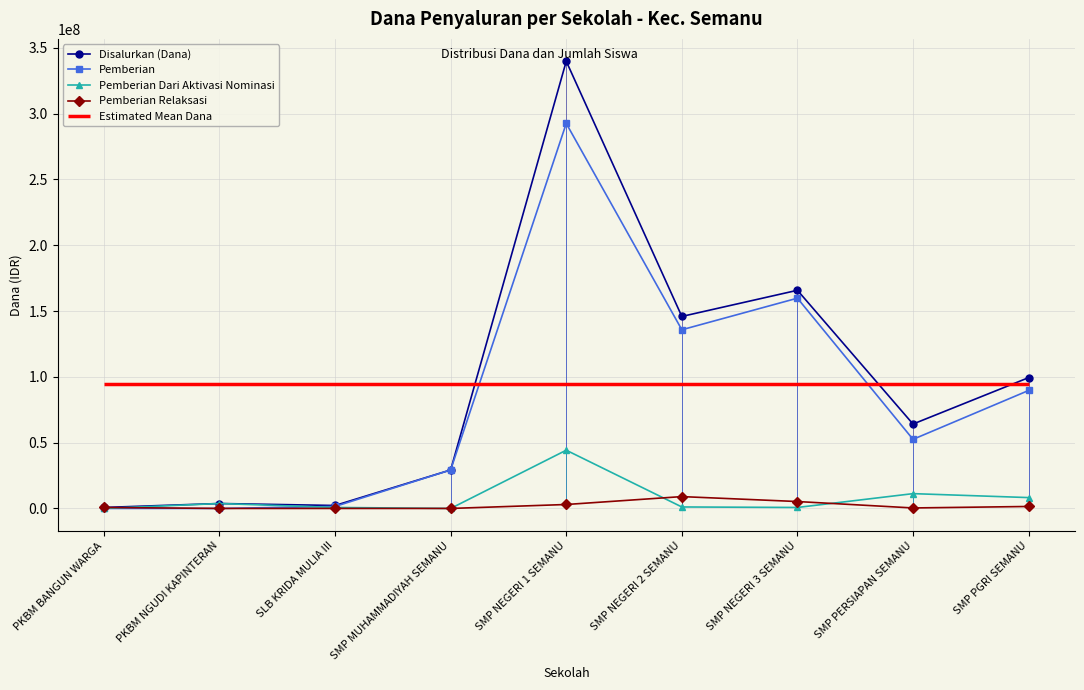

Which series changed the most between SLB KRIDA MULIA III and SMP NEGERI 1 SEMANU?

Disalurkan (Dana)